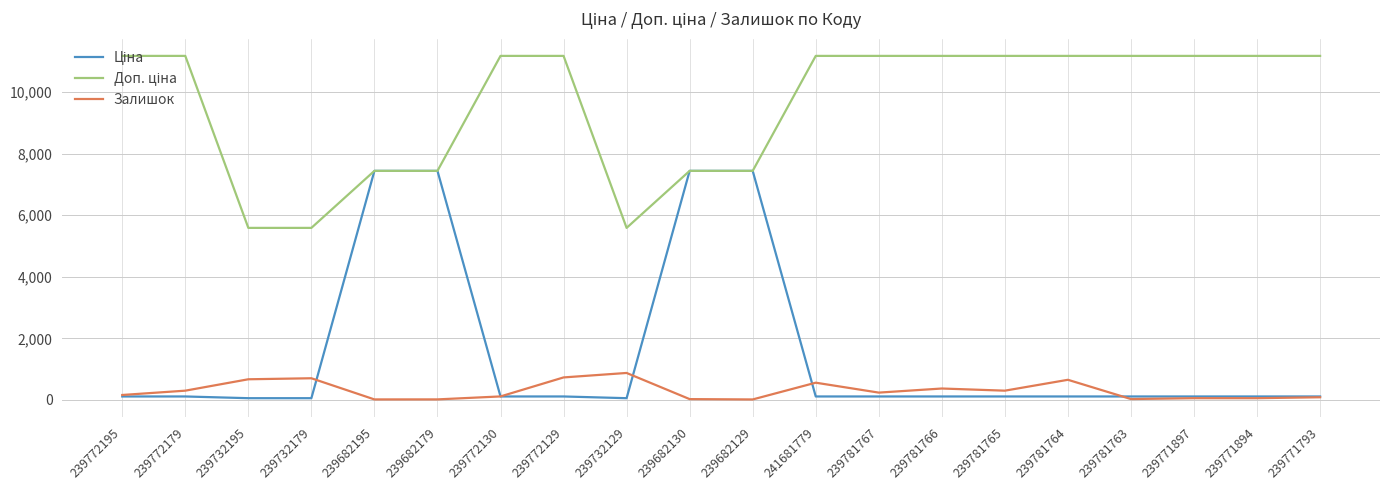

Is it true that Залишок equals 237.0 at 239781767?

True